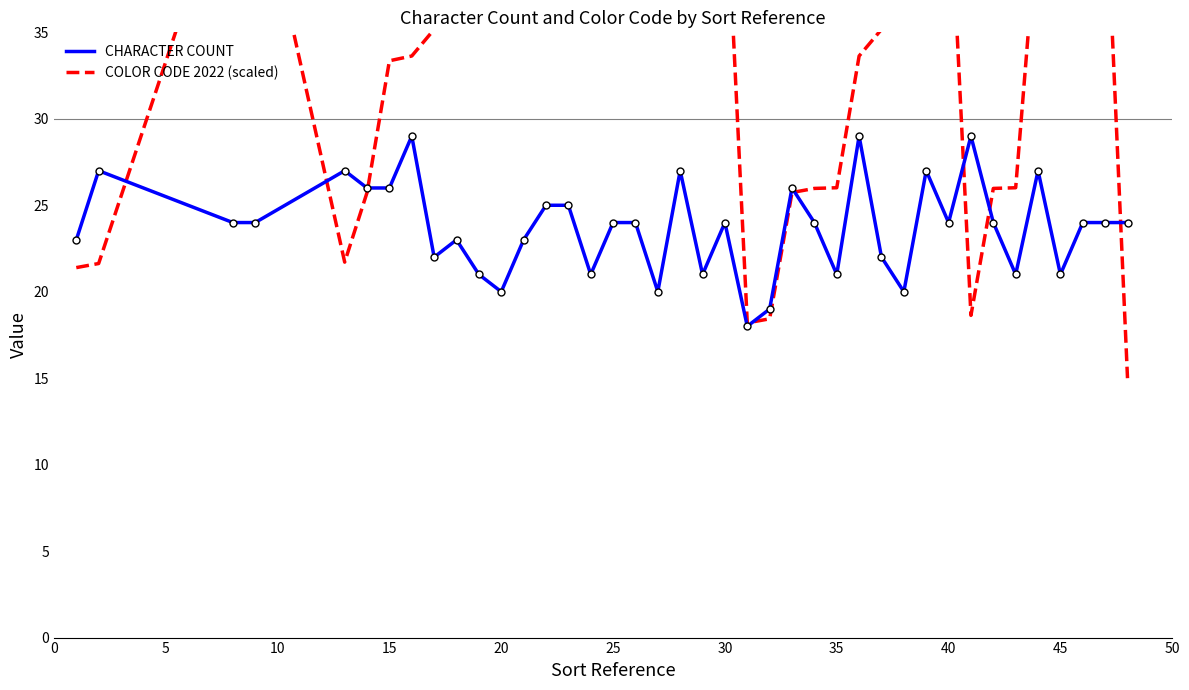

Which series ends up on top after the final intersection of CHARACTER COUNT and COLOR CODE 2022 (scaled)?

CHARACTER COUNT